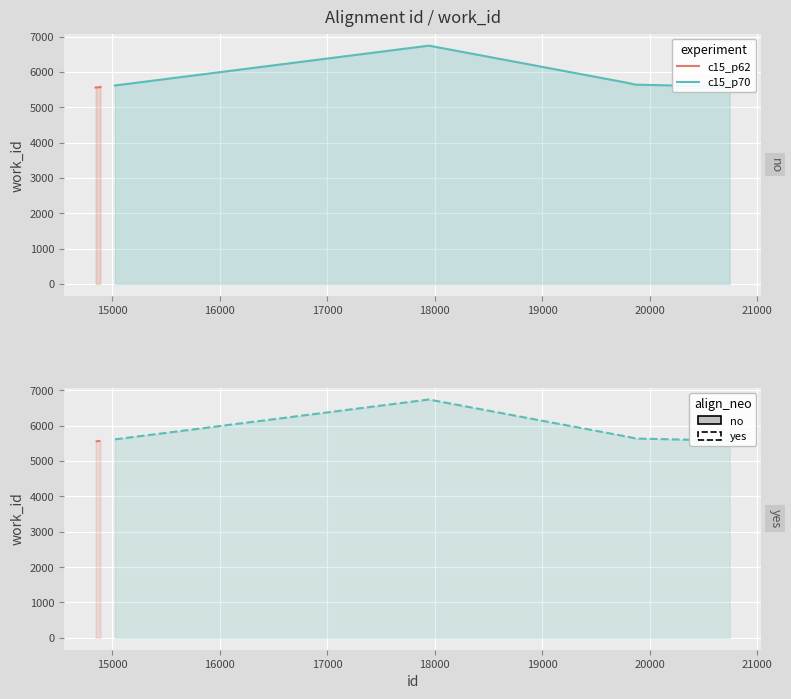

Reading right to left, list all the values displayed in this chart.

c15_p62: 5574	5568	5565	5560	5558
c15_p70: 5579	5638	5686	6742	5615